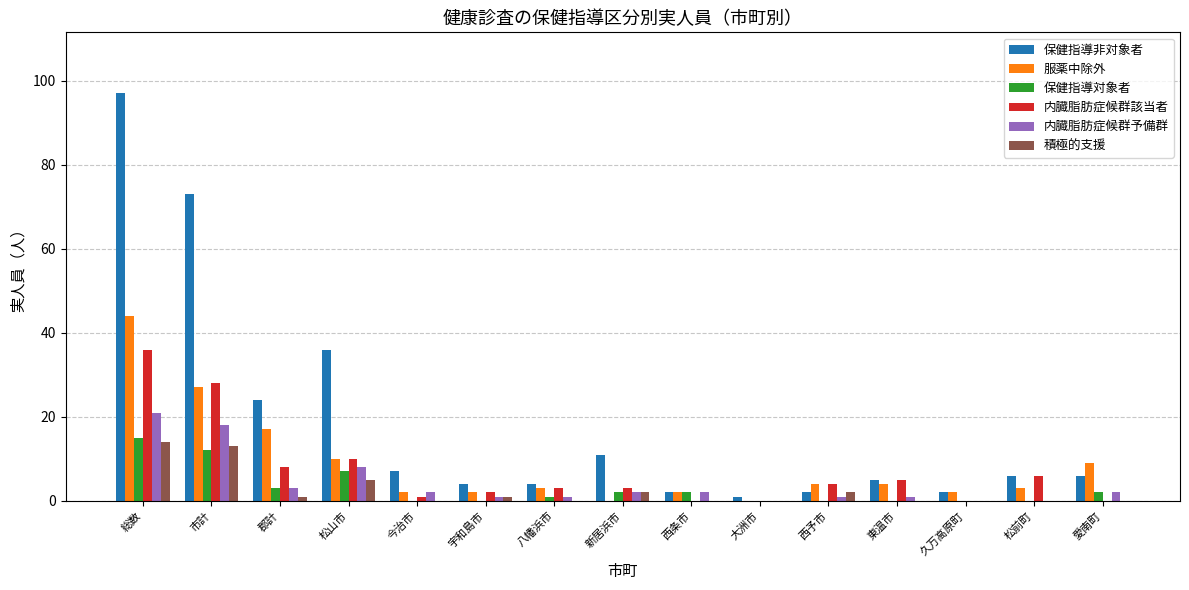

Where is 内臓脂肪症候群該当者 nearest to the value 18?

松山市